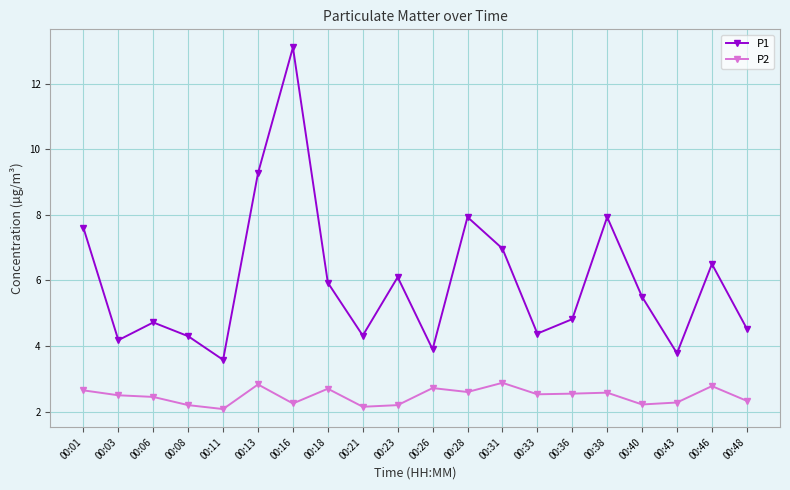

What is the average value of the P2 series?

2.5